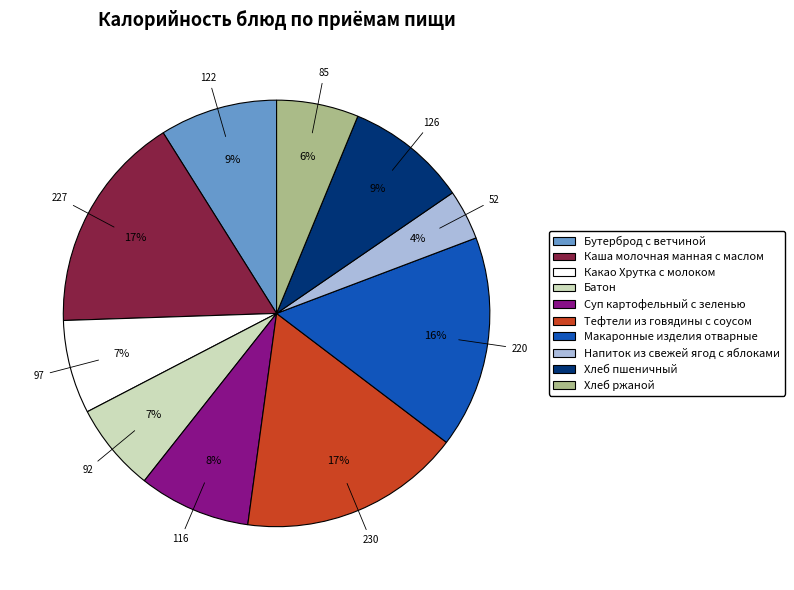

Is it true that Батон is 7% of the pie?

True